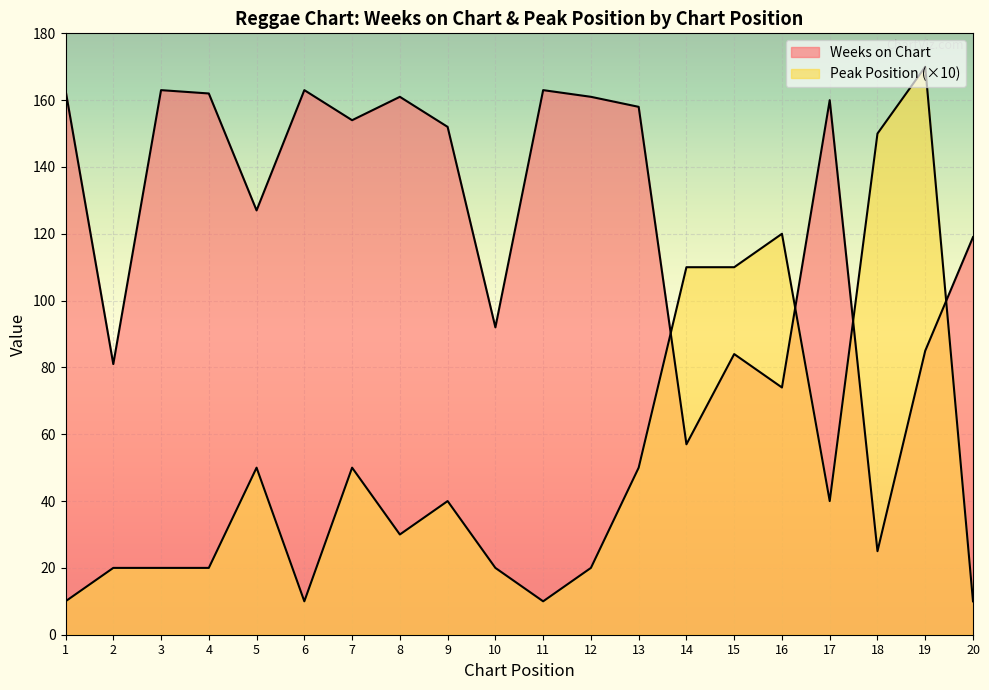

Reading right to left, list all the values displayed in this chart.

Weeks on Chart: 20=119	19=85	18=25	17=160	16=74	15=84	14=57	13=158	12=161	11=163	10=92	9=152	8=161	7=154	6=163	5=127	4=162	3=163	2=81	1=163
Peak Position: 20=10	19=170	18=150	17=40	16=120	15=110	14=110	13=50	12=20	11=10	10=20	9=40	8=30	7=50	6=10	5=50	4=20	3=20	2=20	1=10